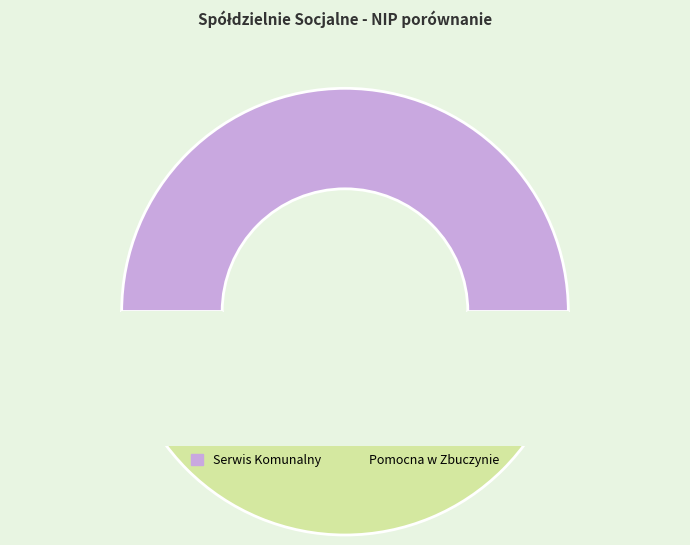

Is it true that Spółdzielnia Socjalna "Serwis Komunalny" is 35% of the pie?

False